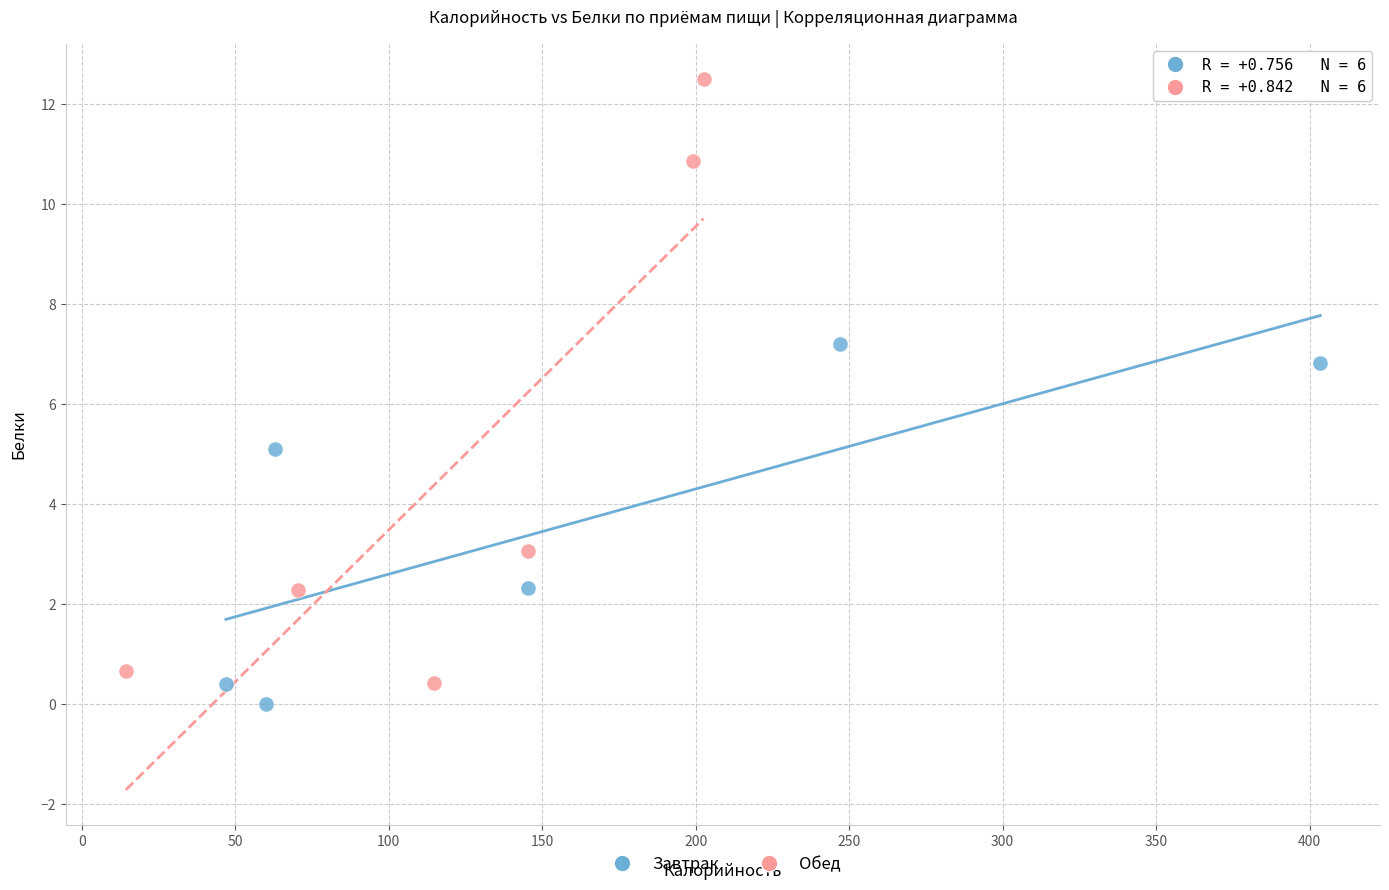

Which series contains the highest Y value?

Обед